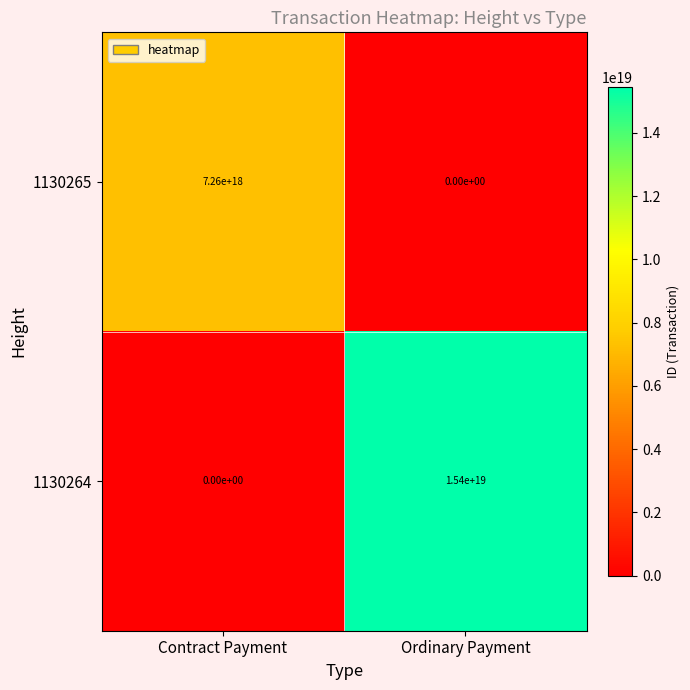

Rank the series at Ordinary Payment from lowest to highest value.

1130265, 1130264